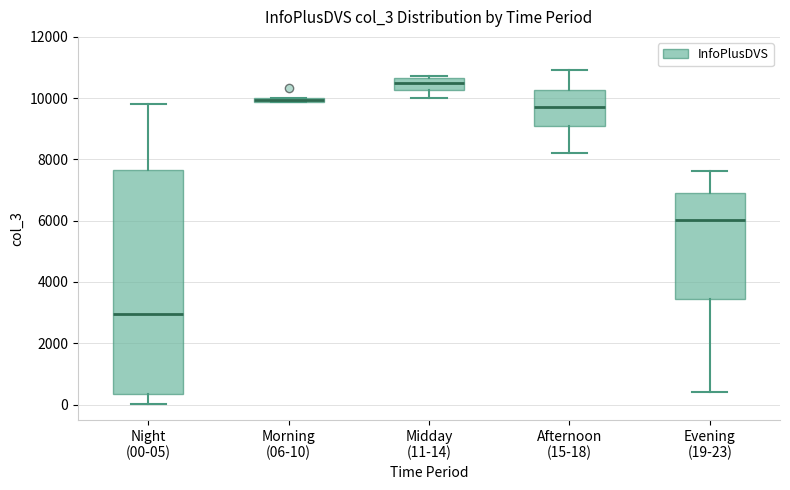

Where does the median line of the box for Evening (19-23) sit on the y-axis? The values are not printed on the chart, so give them approximately, as read against the axis.

6000